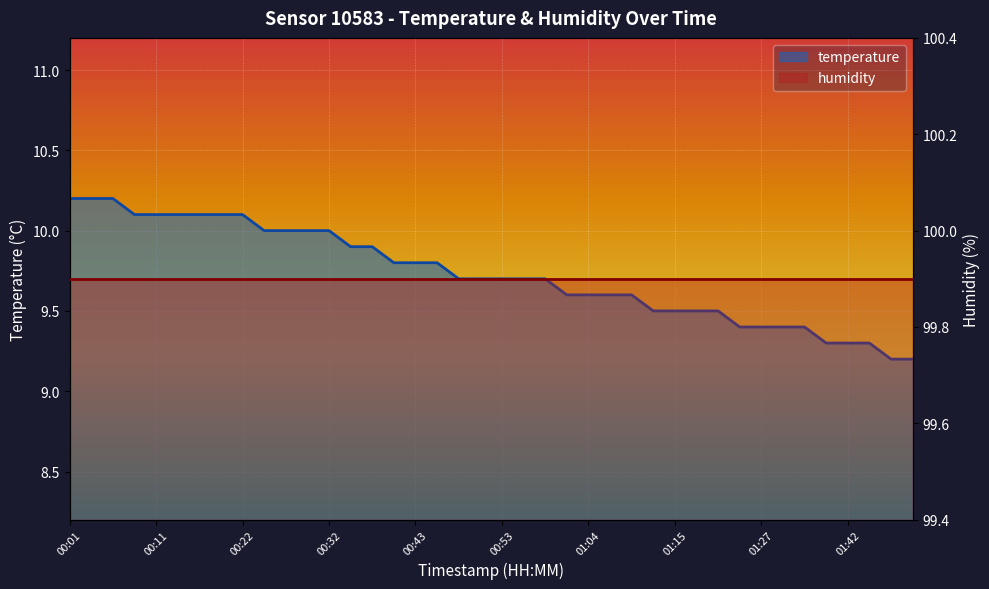

What is the sum of all values?

389.2